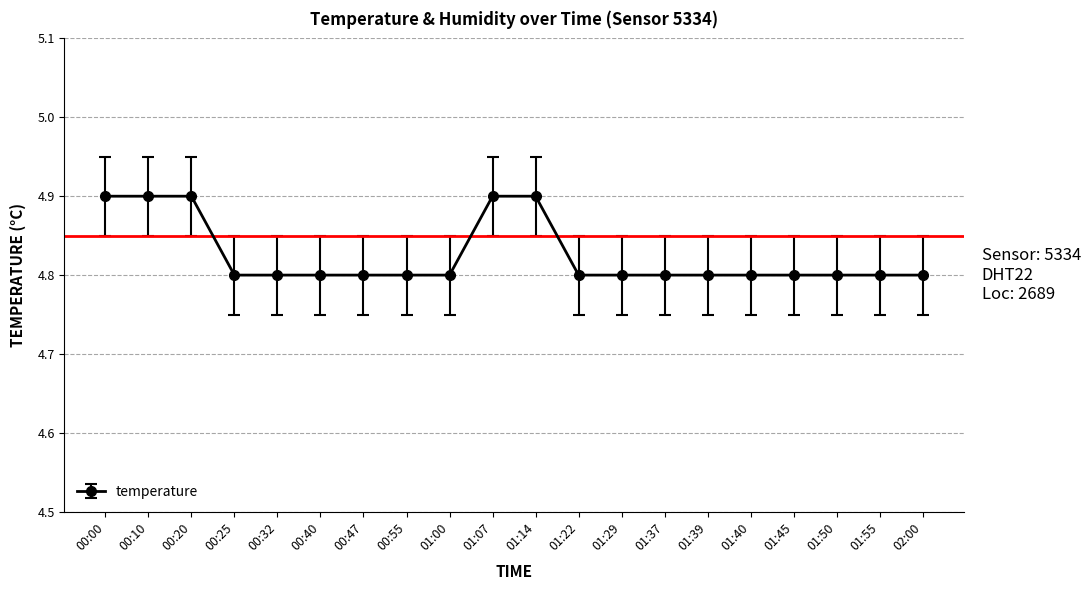

Reading left to right, extract all data points from this chart.

4.9	4.9	4.9	4.8	4.8	4.8	4.8	4.8	4.8	4.9	4.9	4.8	4.8	4.8	4.8	4.8	4.8	4.8	4.8	4.8